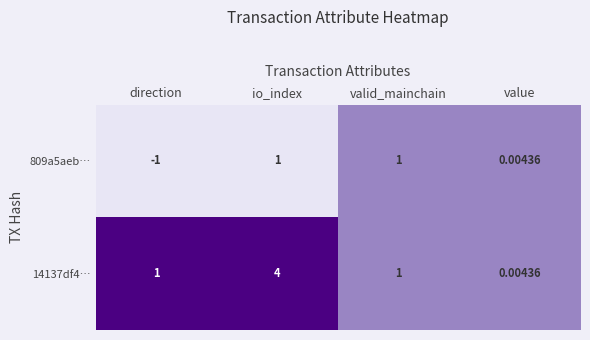

Where is 809a5aeb… nearest to the value 0?

value